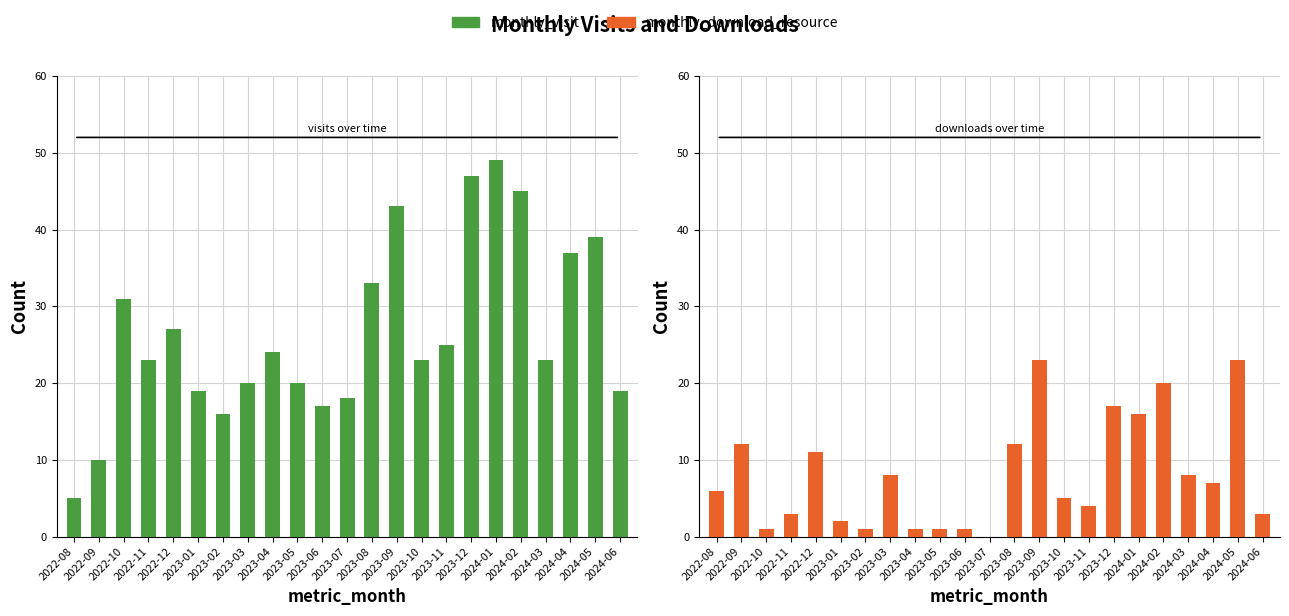

Is the value of monthly_download_resource at 2023-10 greater than the value of monthly_visit at 2024-05?

No